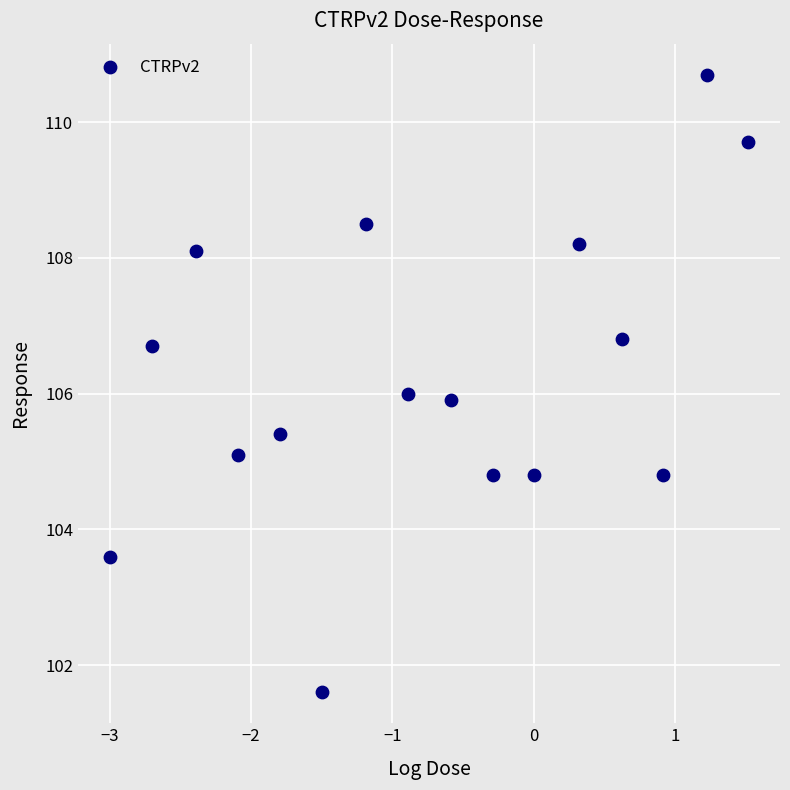

What is the range of X values (max minus min)?

4.5